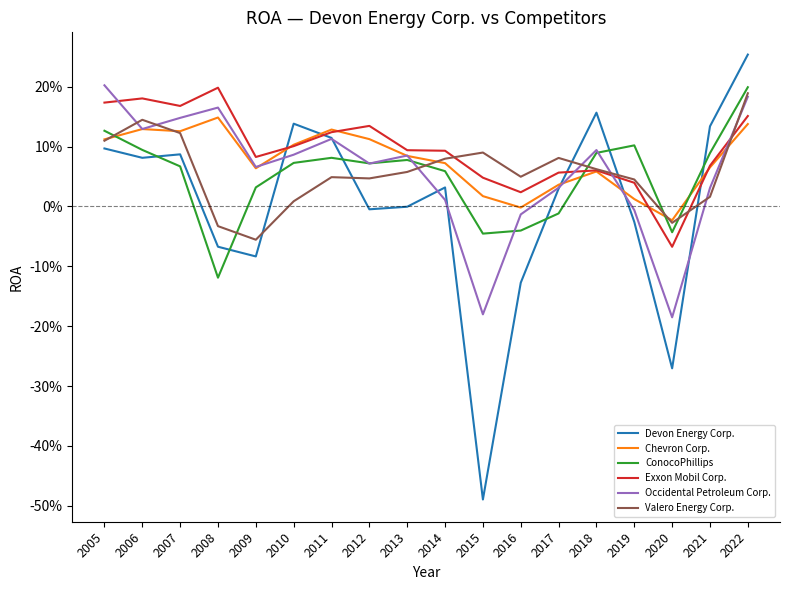

The value of Devon Energy Corp. at 2015 is -0.5. True or false?

True